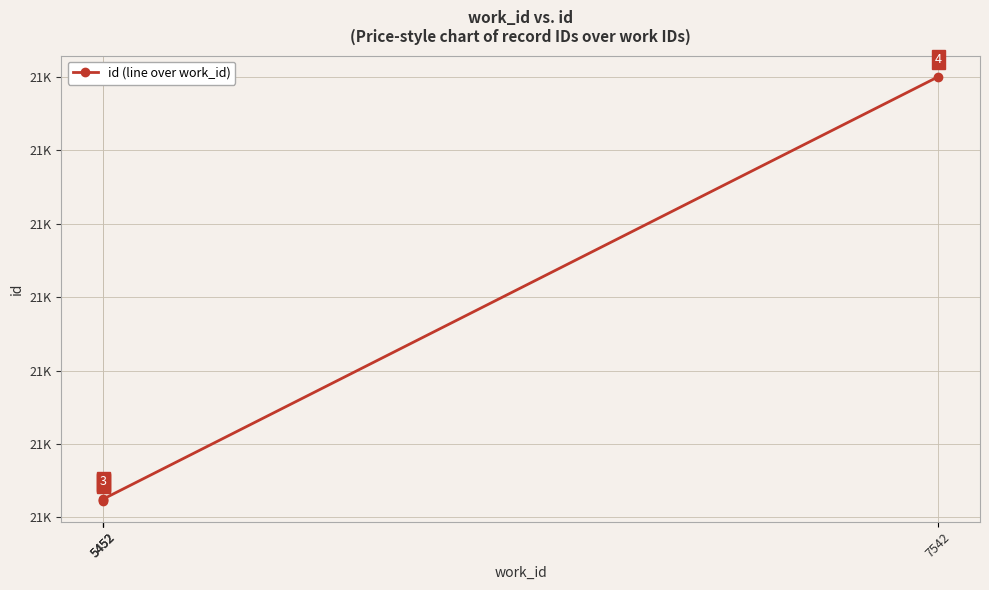

True or false: the data shows 13284 at 5452.

False